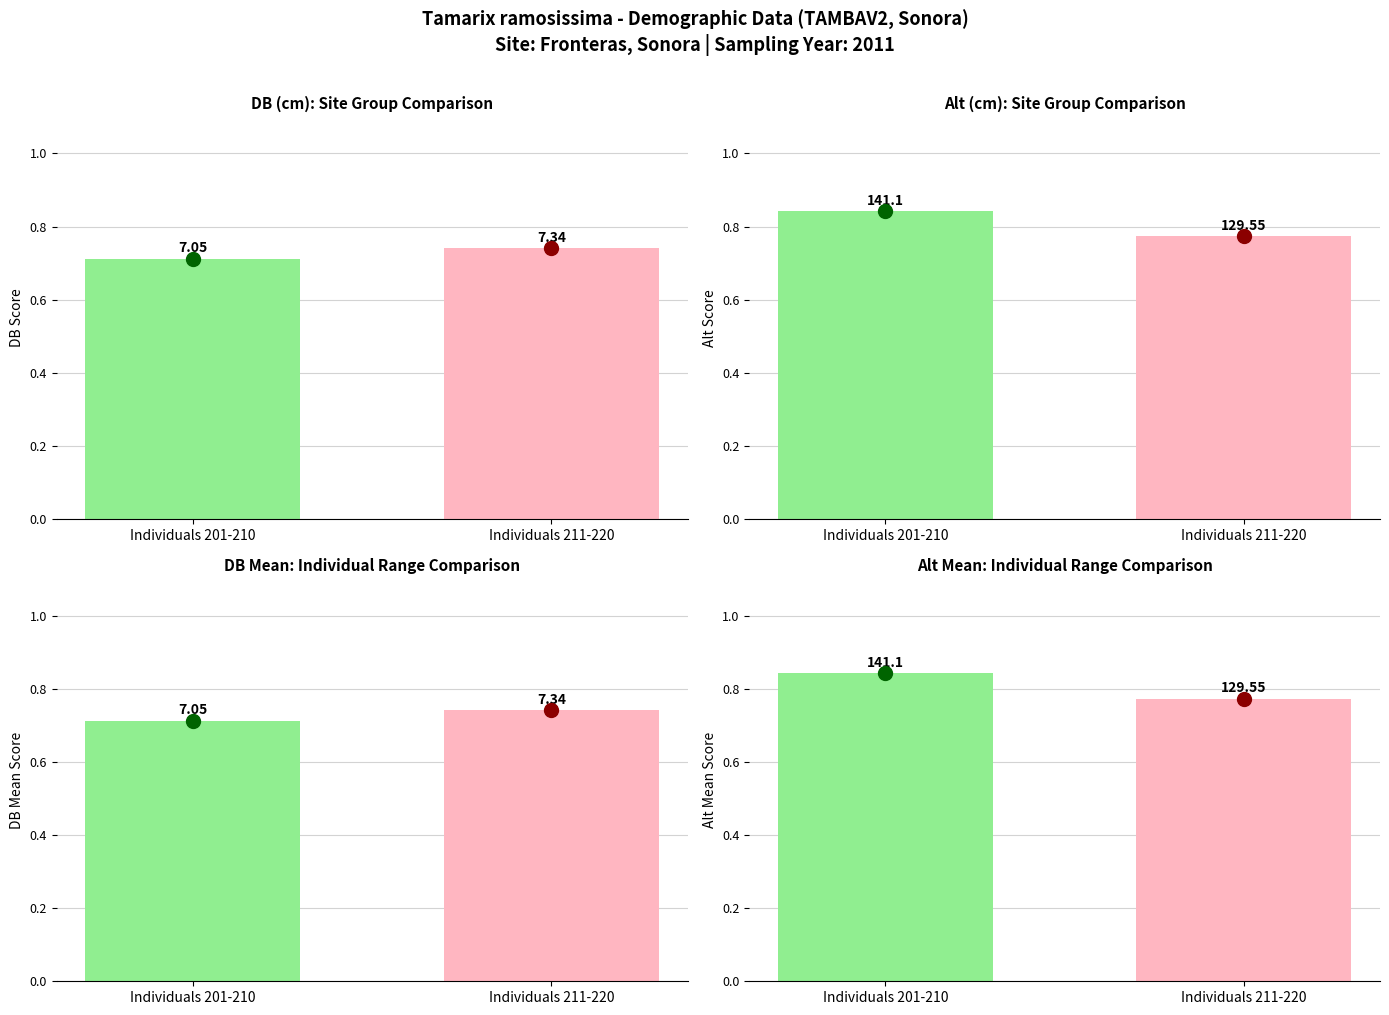

List the labels in order of value, largest first.

Individuals 201-210, Individuals 211-220